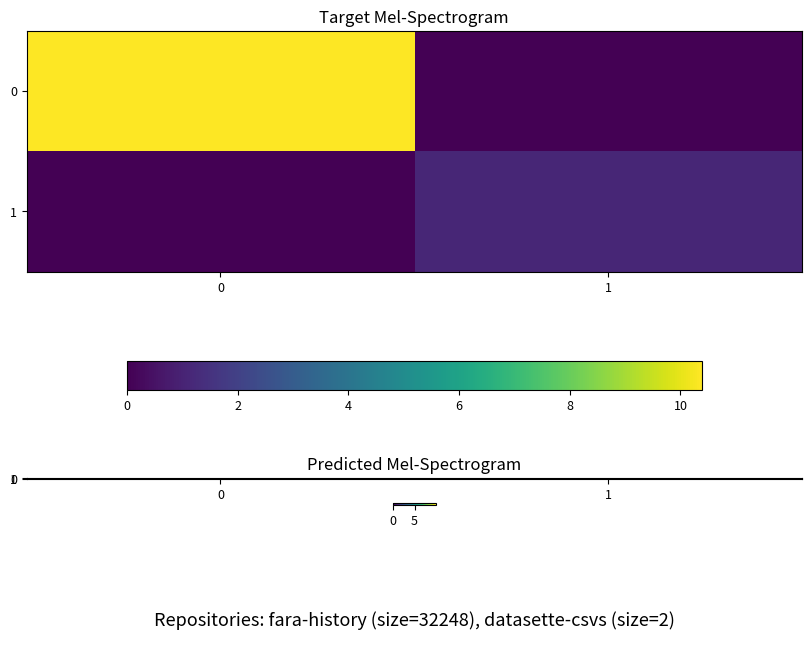

At how many categories does at least one series exceed 0?

2